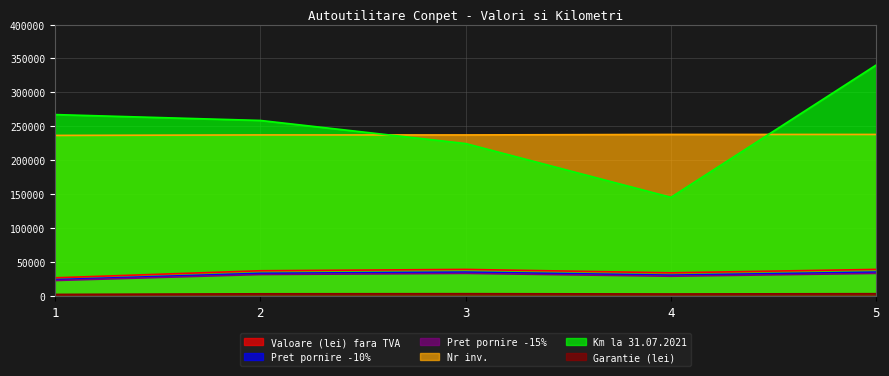

Rank the categories by Valoare (lei) fara TVA value from lowest to highest.

1, 4, 2, 3, 5